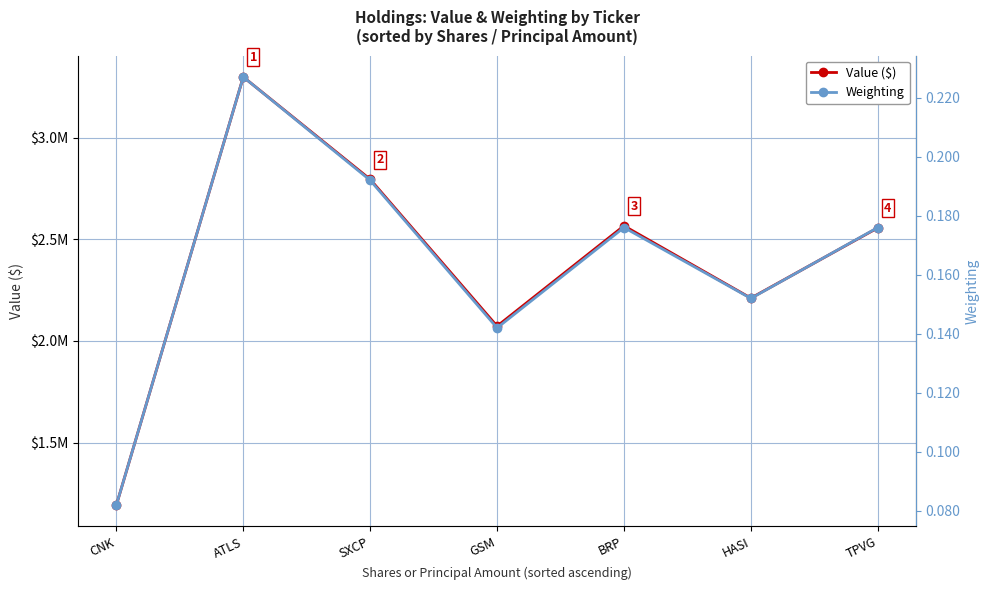

In Value ($), how many points are lower than both neighbors (excluding endpoints)?

2